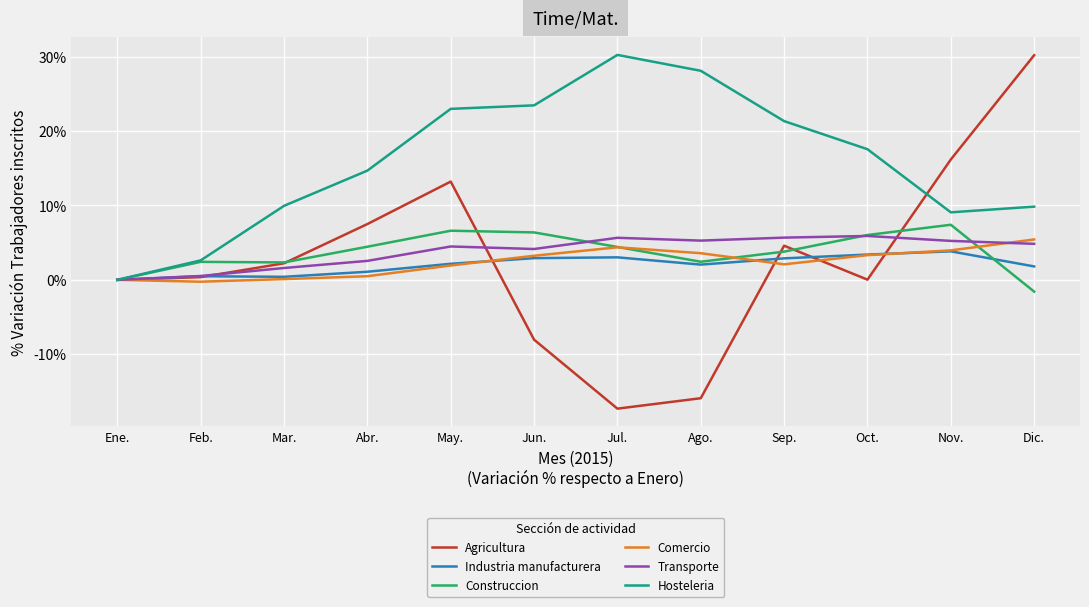

At which label does Comercio reach its peak?

Dic.